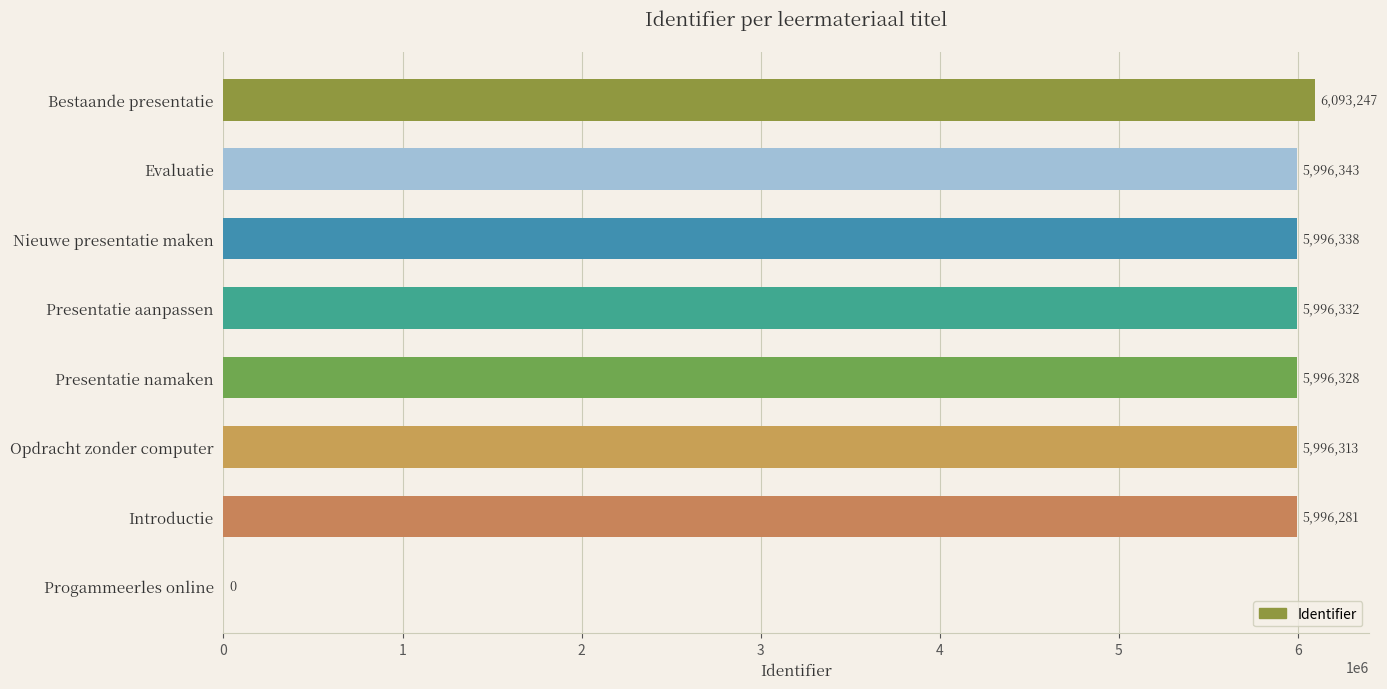

What is the change in value from Evaluatie to Presentatie aanpassen?

-11